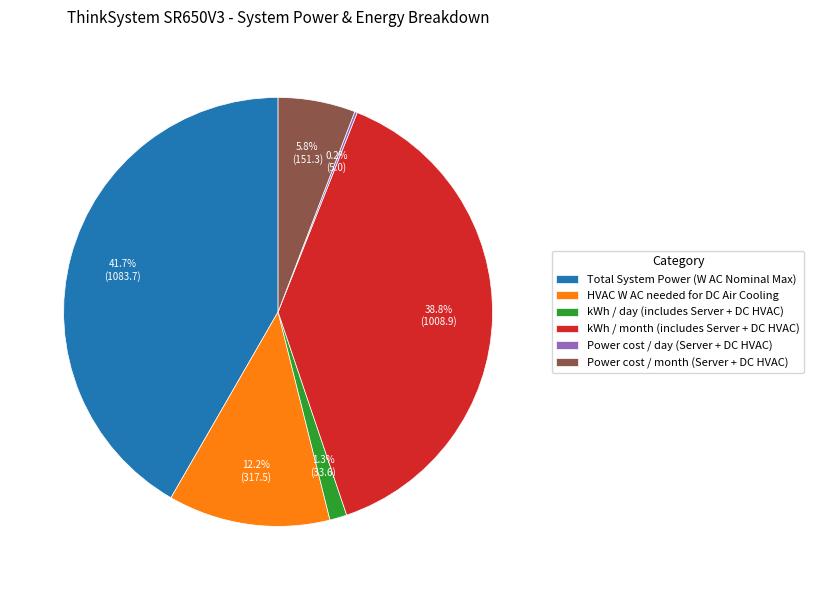

To the nearest percent, what portion does kWh / month (includes Server + DC HVAC) represent?

39%